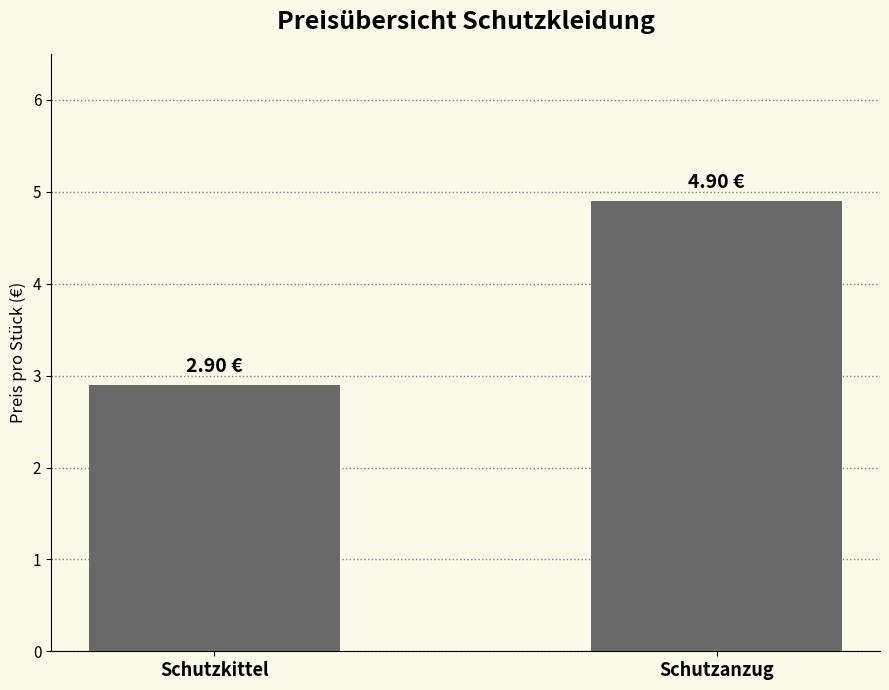

Between Schutzkittel and Schutzanzug, which is larger?

Schutzanzug